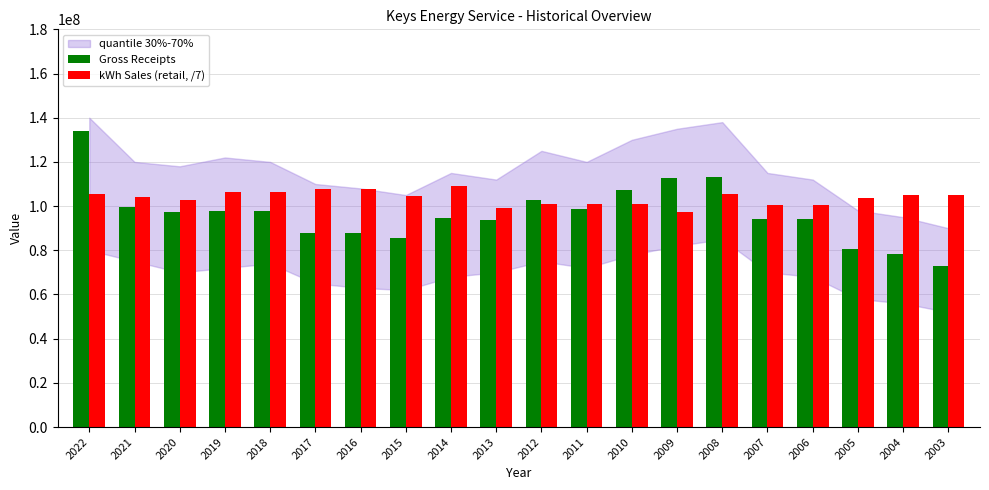

What is the difference between the maximum and minimum values in the Gross Receipts series?

61154439.0